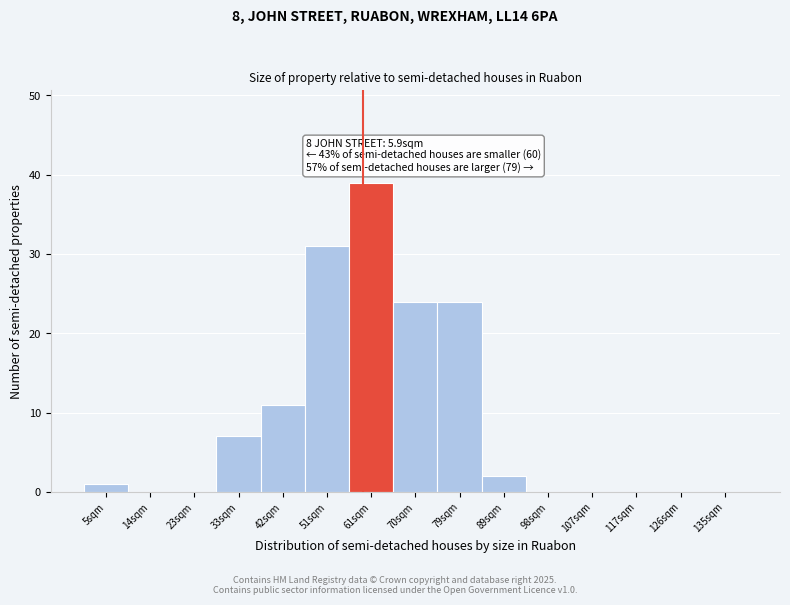

Reading left to right, what are all the values shown in this chart?

5sqm=1	14sqm=0	23sqm=0	33sqm=7	42sqm=11	51sqm=31	61sqm=39	70sqm=24	79sqm=24	89sqm=2	98sqm=0	107sqm=0	117sqm=0	126sqm=0	135sqm=0